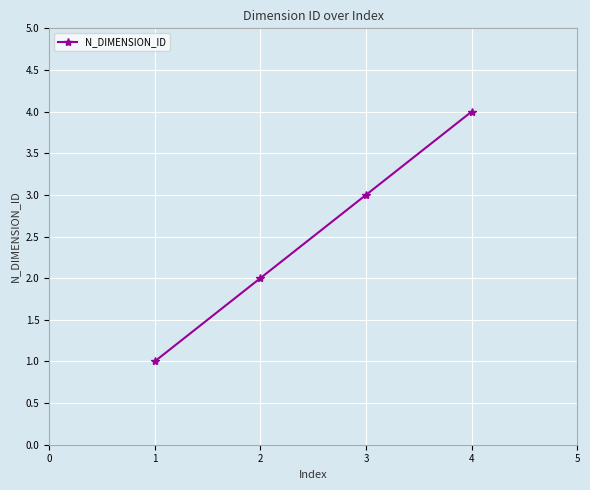

List the labels in order of value, largest first.

4, 3, 2, 1